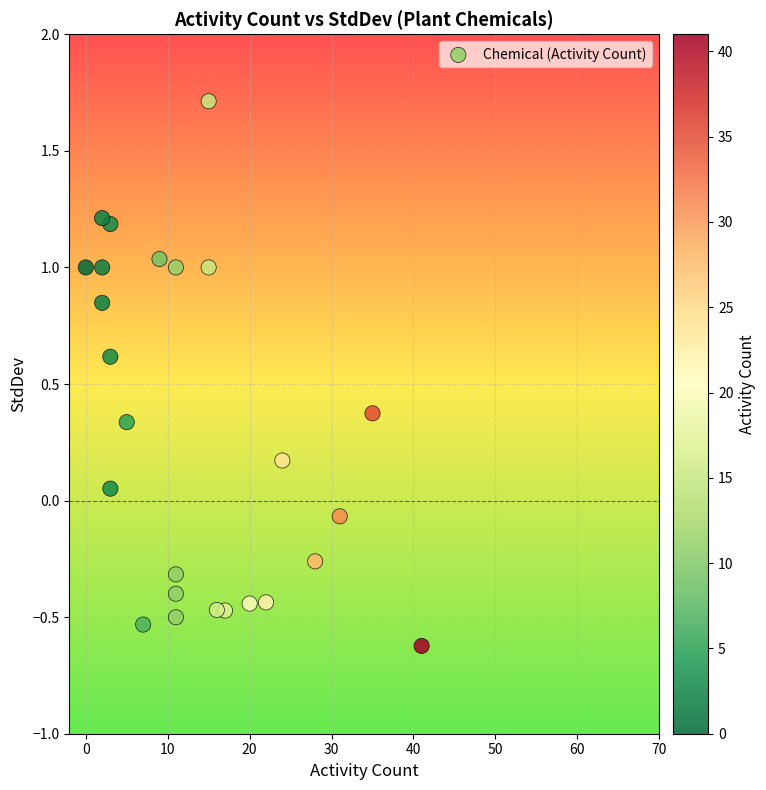

What is the range of X values (max minus min)?

41.0